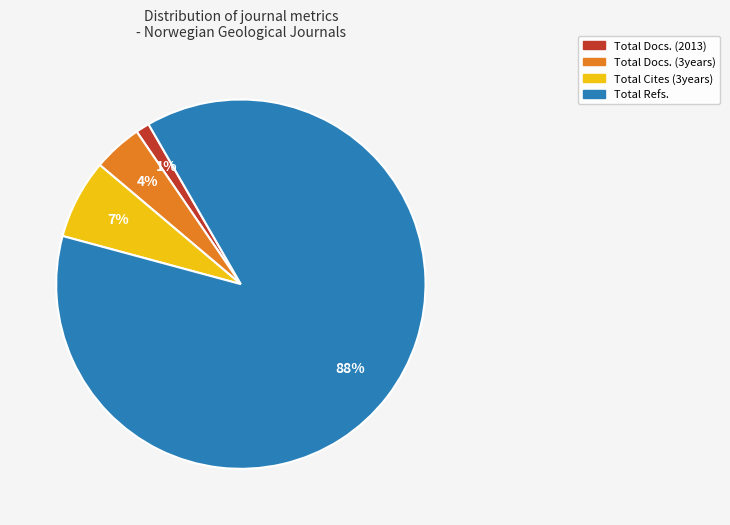

Is it true that Total Docs. (2013) is 1% of the pie?

True